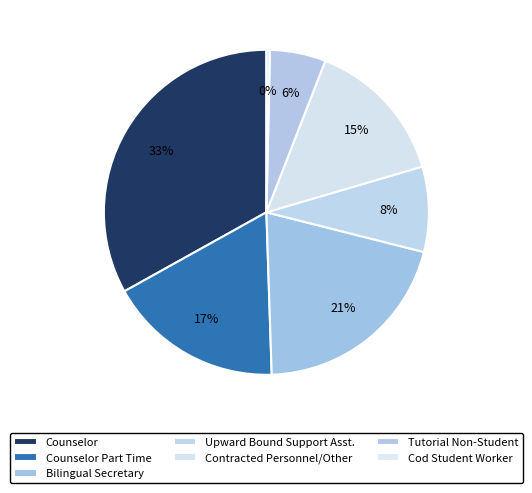

The Tutorial Non-Student slice represents 1% of the pie. True or false?

False